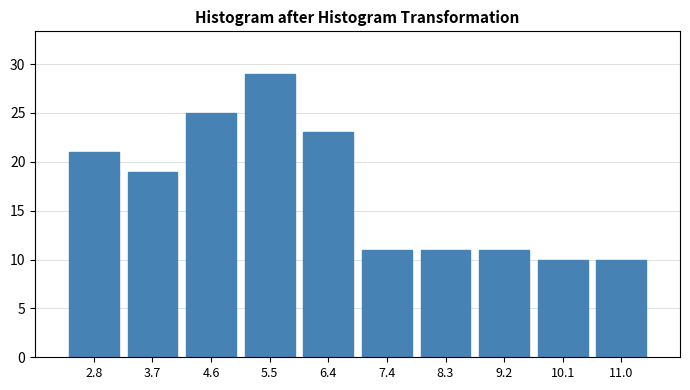

Reading left to right, transcribe this chart: for each bar, give the range it covers on the x-axis and its height. Neither the bar edges nor the heights are printed on the chart, so give them approximately, as read against the axes.

2.30 to 3.22: 21
3.22 to 4.14: 19
4.14 to 5.06: 25
5.06 to 5.98: 29
5.98 to 6.90: 23
6.90 to 7.82: 11
7.82 to 8.74: 11
8.74 to 9.66: 11
9.66 to 10.58: 10
10.58 to 11.50: 10